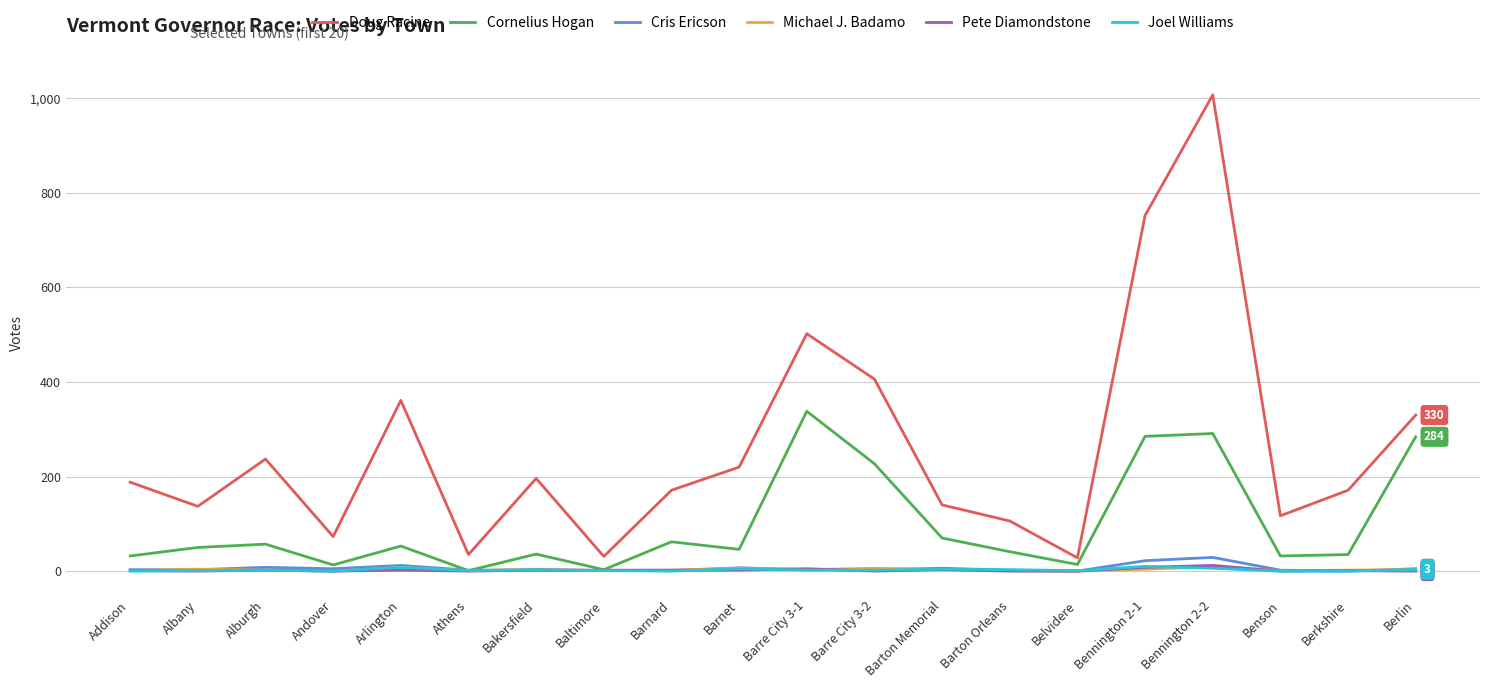

True or false: Doug Racine and Joel Williams intersect in this chart.

False